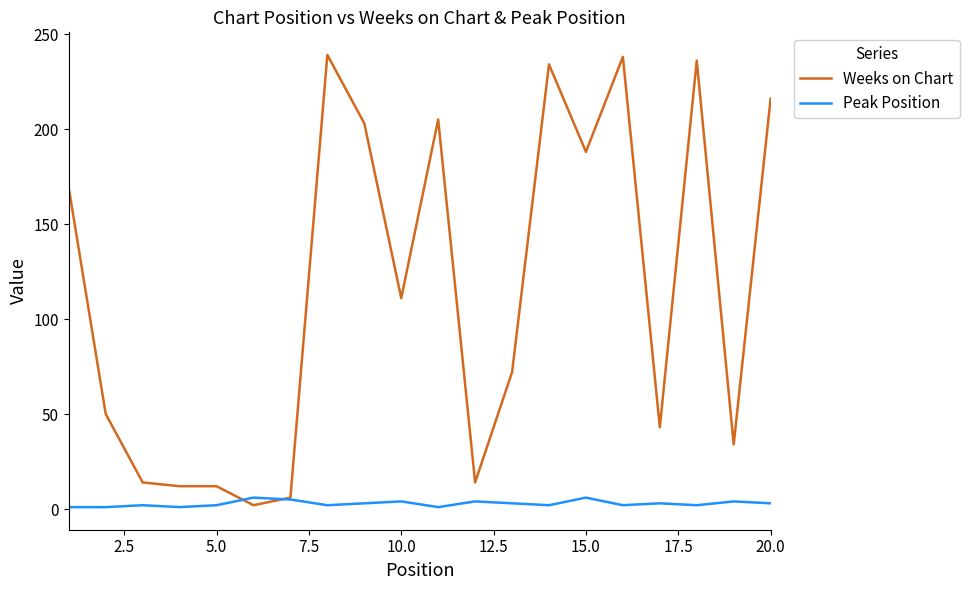

What is the minimum value shown in the chart?

1